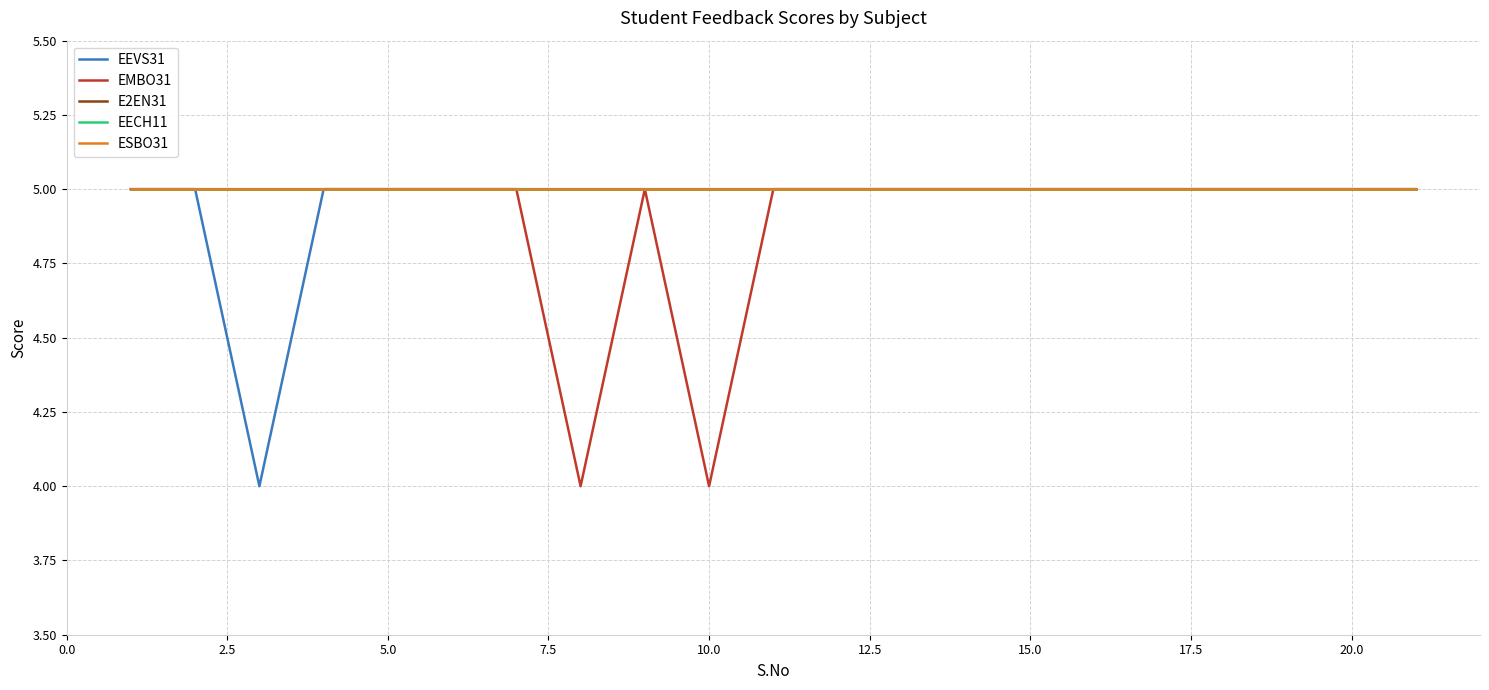

Reading left to right, what are all the values shown in this chart?

EEVS31: 5	5	4	5	5	5	5	5	5	5	5	5	5	5	5	5	5	5	5	5	5
EMBO31: 5	5	5	5	5	5	5	4	5	4	5	5	5	5	5	5	5	5	5	5	5
E2EN31: 5	5	5	5	5	5	5	5	5	5	5	5	5	5	5	5	5	5	5	5	5
EECH11: 5	5	5	5	5	5	5	5	5	5	5	5	5	5	5	5	5	5	5	5	5
ESBO31: 5	5	5	5	5	5	5	5	5	5	5	5	5	5	5	5	5	5	5	5	5